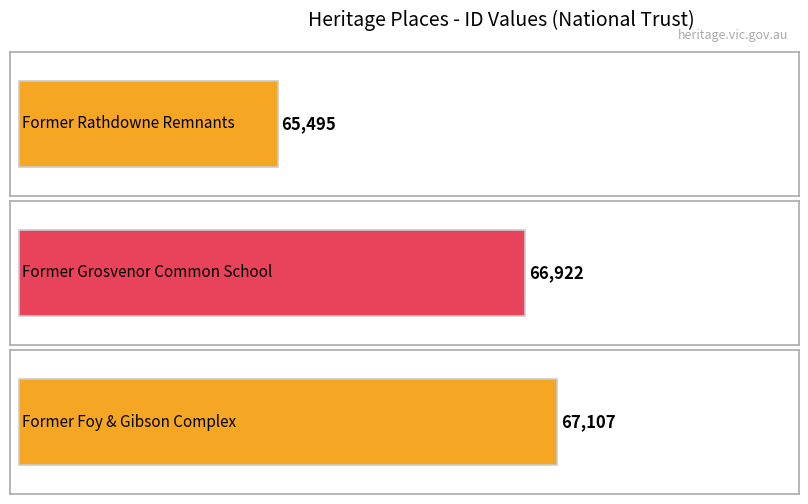

True or false: the data shows 100986 at Former Grosvenor Common School.

False